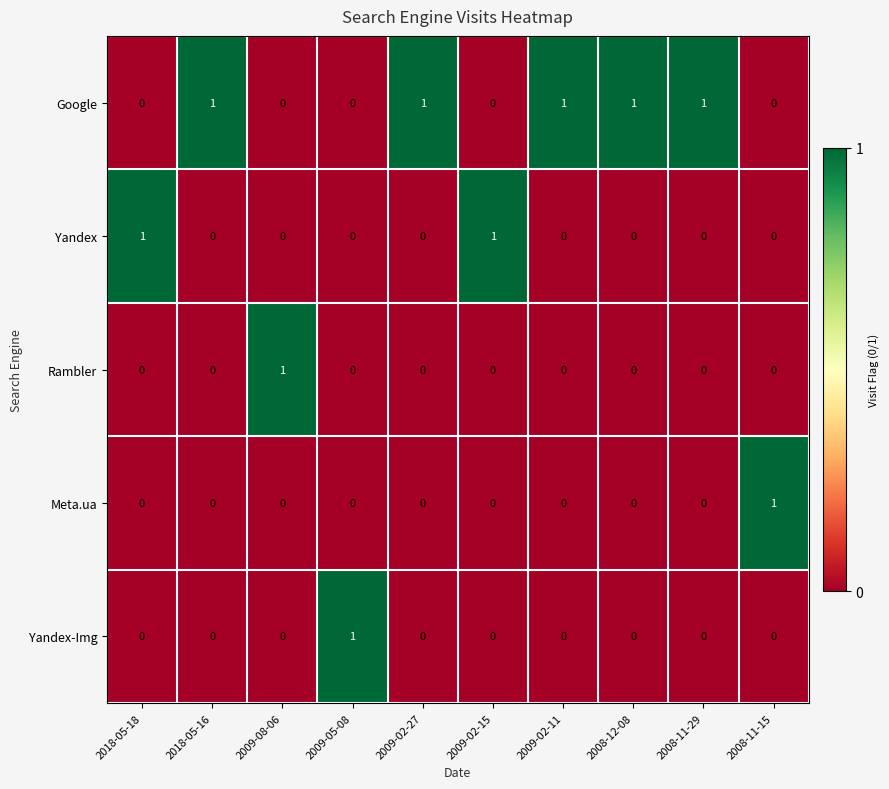

How many Yandex values are between 0 and 1?

10